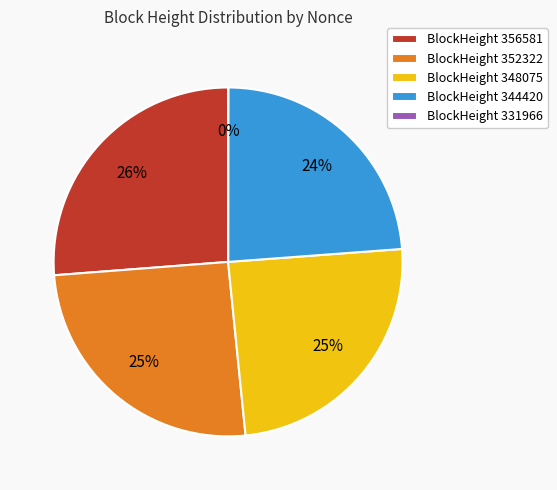

Approximately how many times larger is the value at BlockHeight 356581 compared to BlockHeight 344420?

1.1